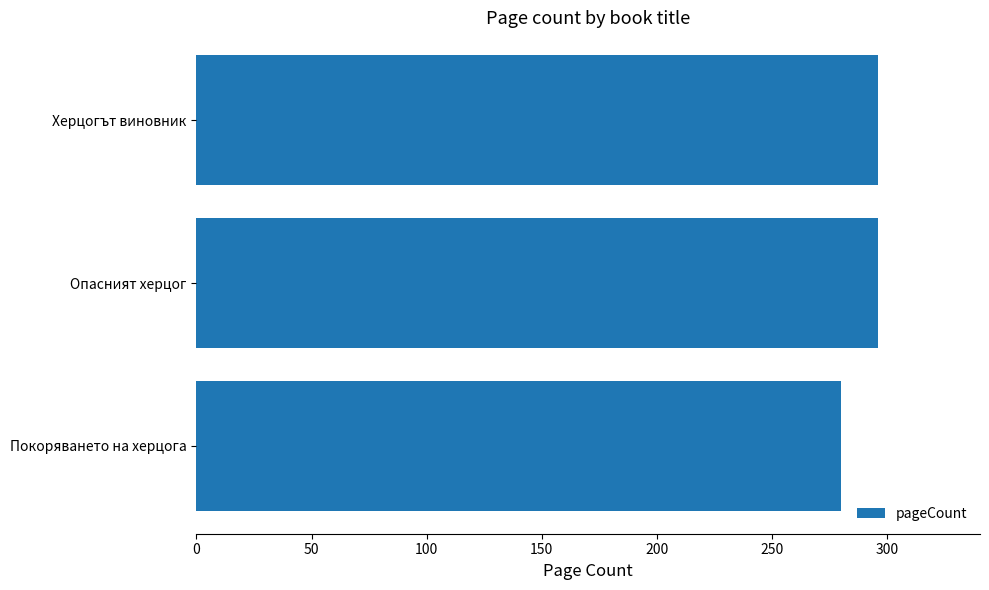

What is the difference between the second highest and minimum values?

16